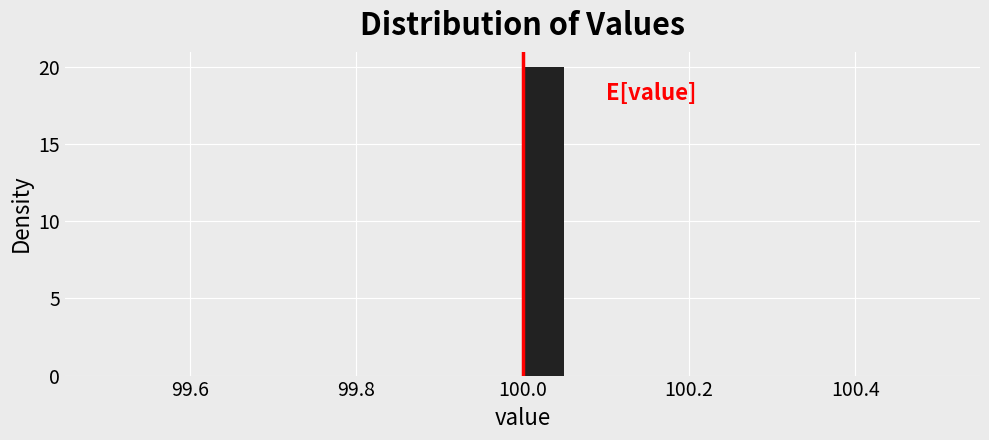

Read against the x-axis, roughly where is the centre of the tallest bar?

100.02